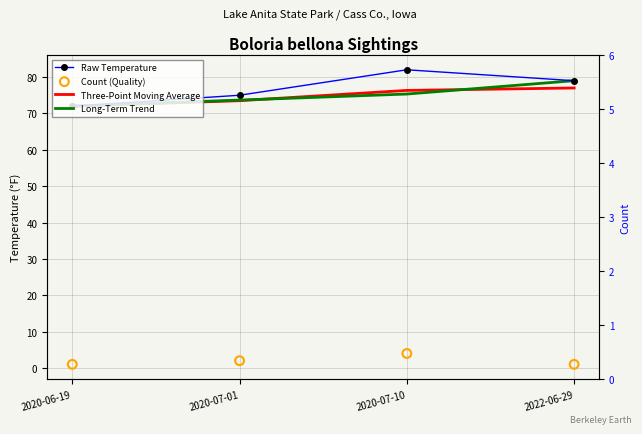

What are all the series names shown in the legend?

Raw Temperature, Three-Point Moving Average, Long-Term Trend, Count (Quality)